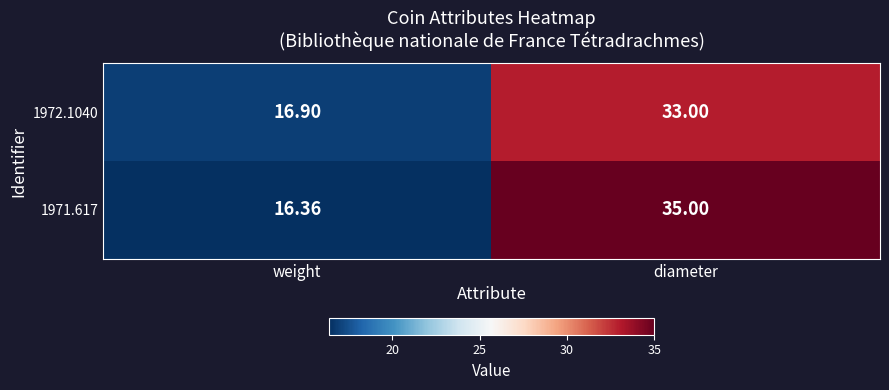

Which series has the widest spread of values?

1971.617